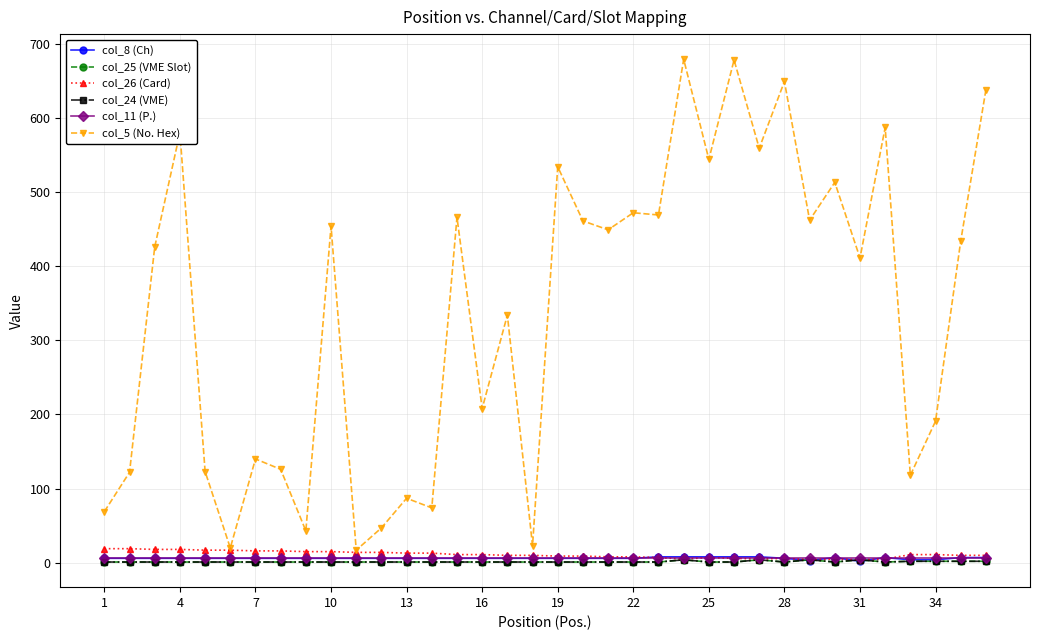

What is the sum of all col_11 (P.) values?

252